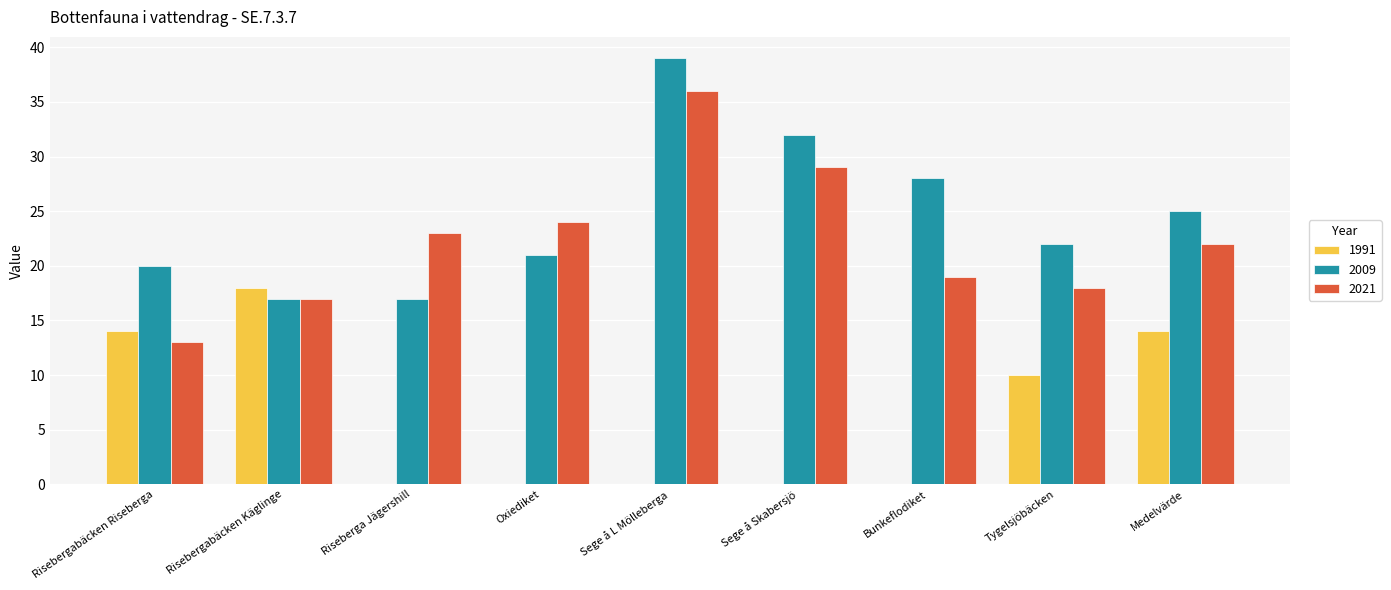

True or false: 1991 has a value of 14 at Tygelsjöbäcken.

False